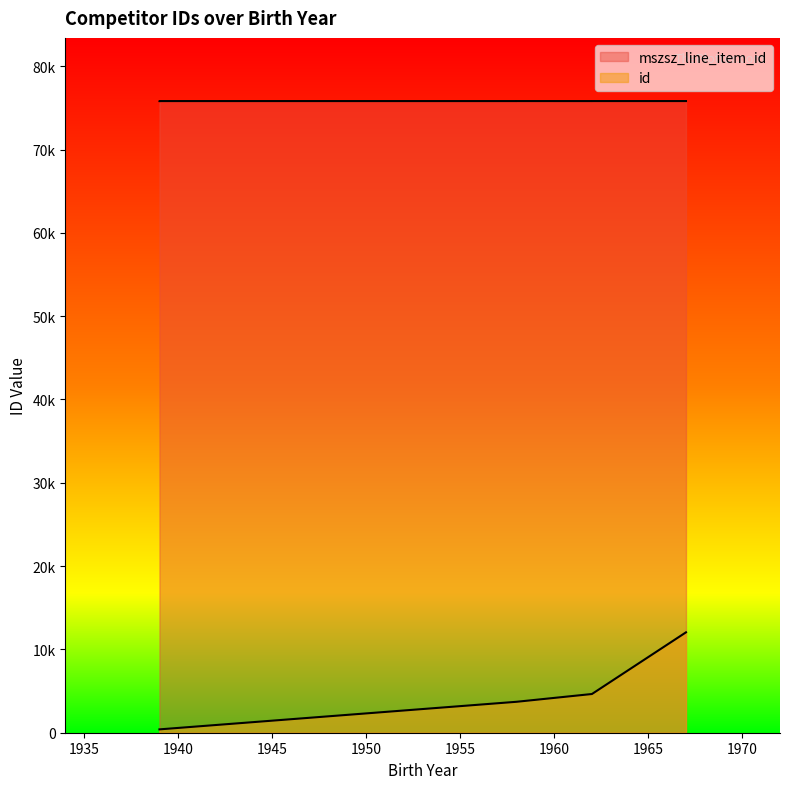

Between 1939 and 1958, which is larger?

1958